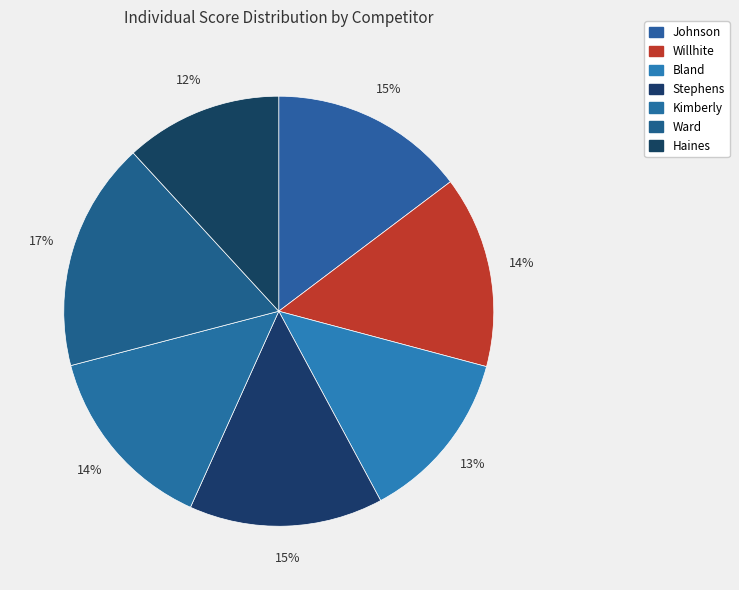

How many slices are in this pie chart?

7